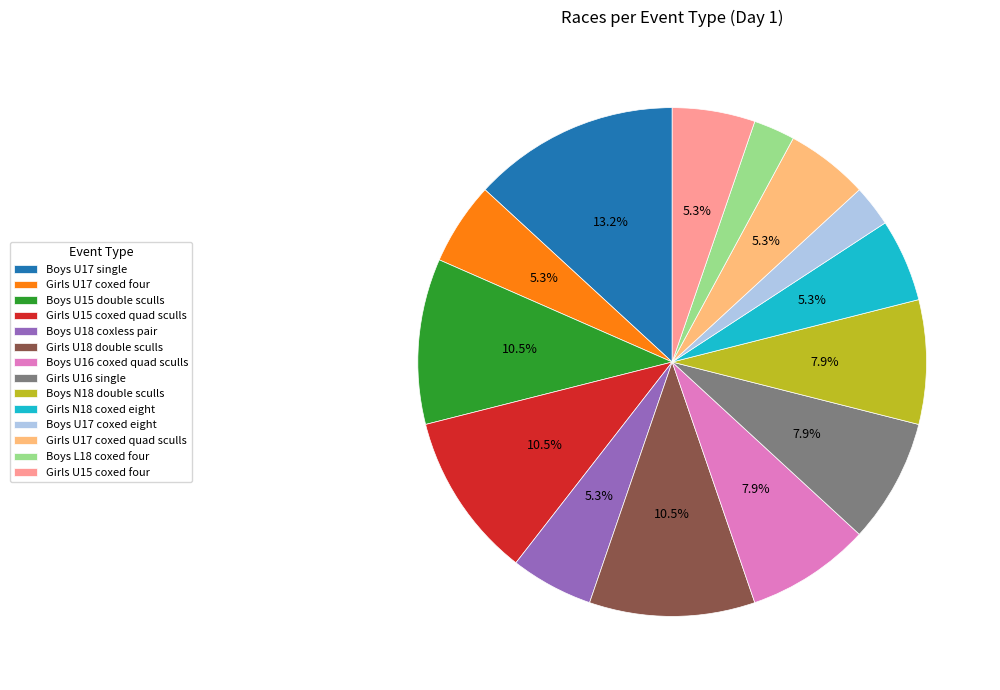

Is there any slice that represents more than half of the pie?

No